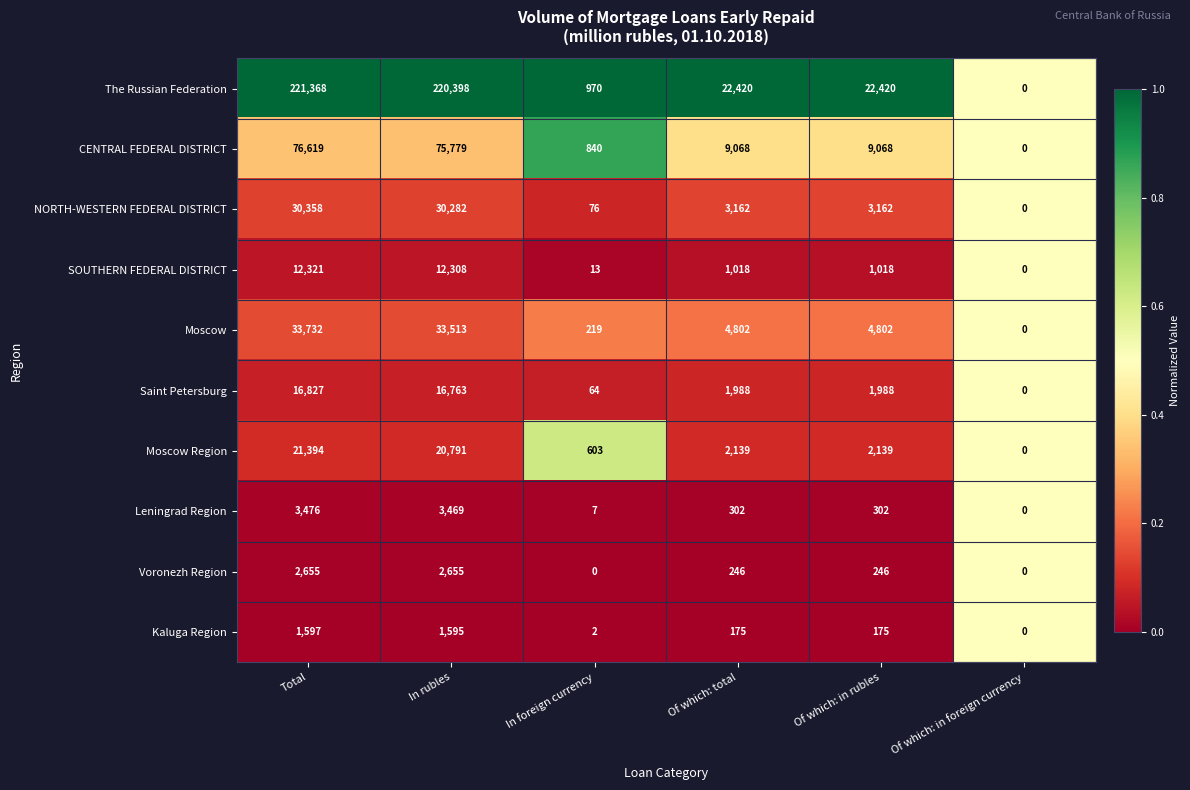

At Of which: in rubles, list the series in order from smallest to largest.

Kaluga Region, Voronezh Region, Leningrad Region, SOUTHERN FEDERAL DISTRICT, Saint Petersburg, Moscow Region, NORTH-WESTERN FEDERAL DISTRICT, Moscow, CENTRAL FEDERAL DISTRICT, The Russian Federation